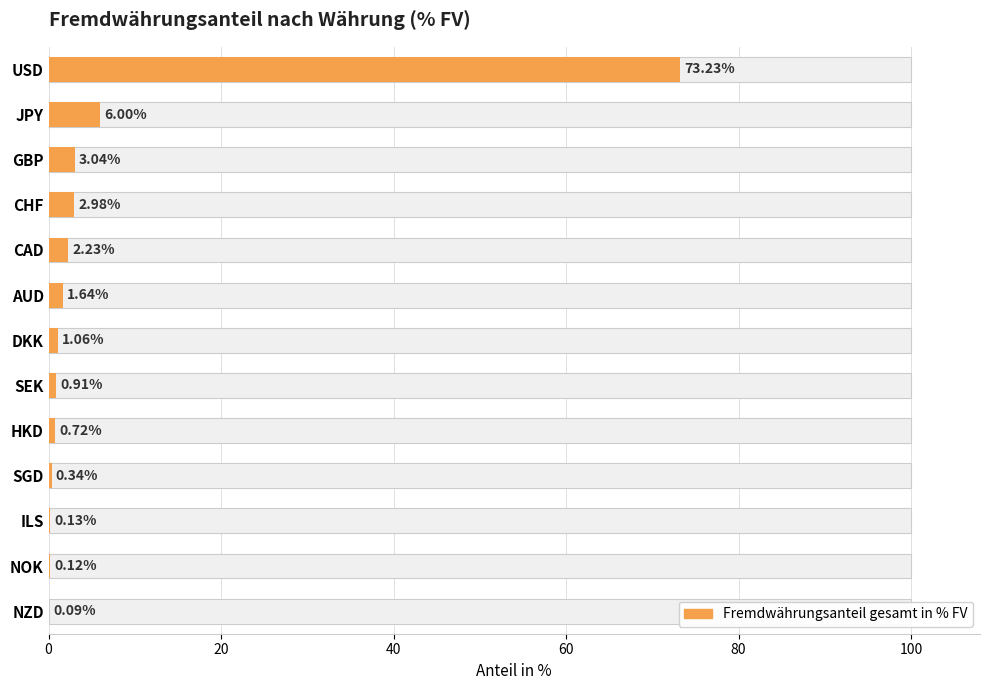

How many distinct data groups are displayed?

1